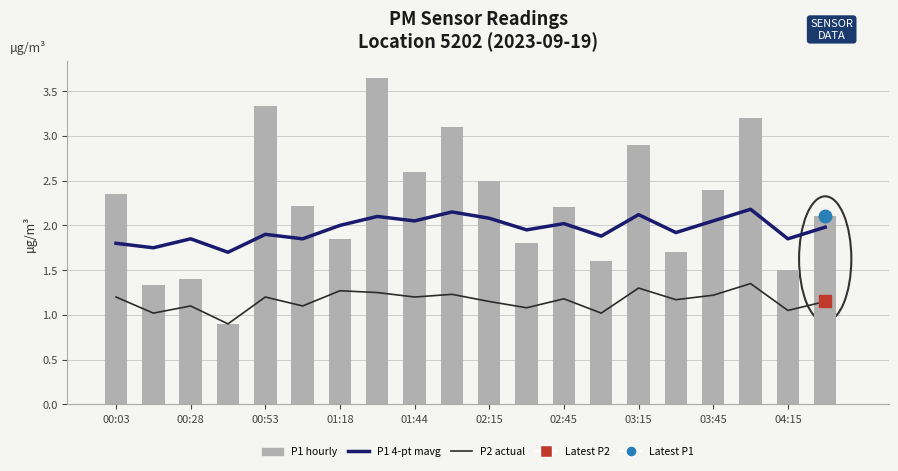

What is the difference between the second highest and minimum values in the P1 4-pt mavg series?

0.4